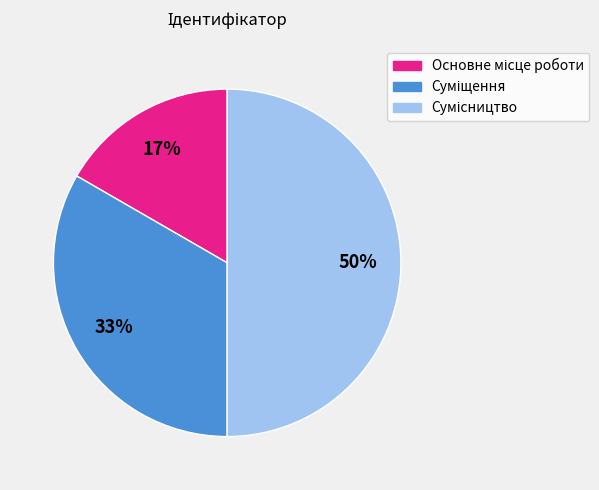

To the nearest percent, what is the average slice percentage?

33%